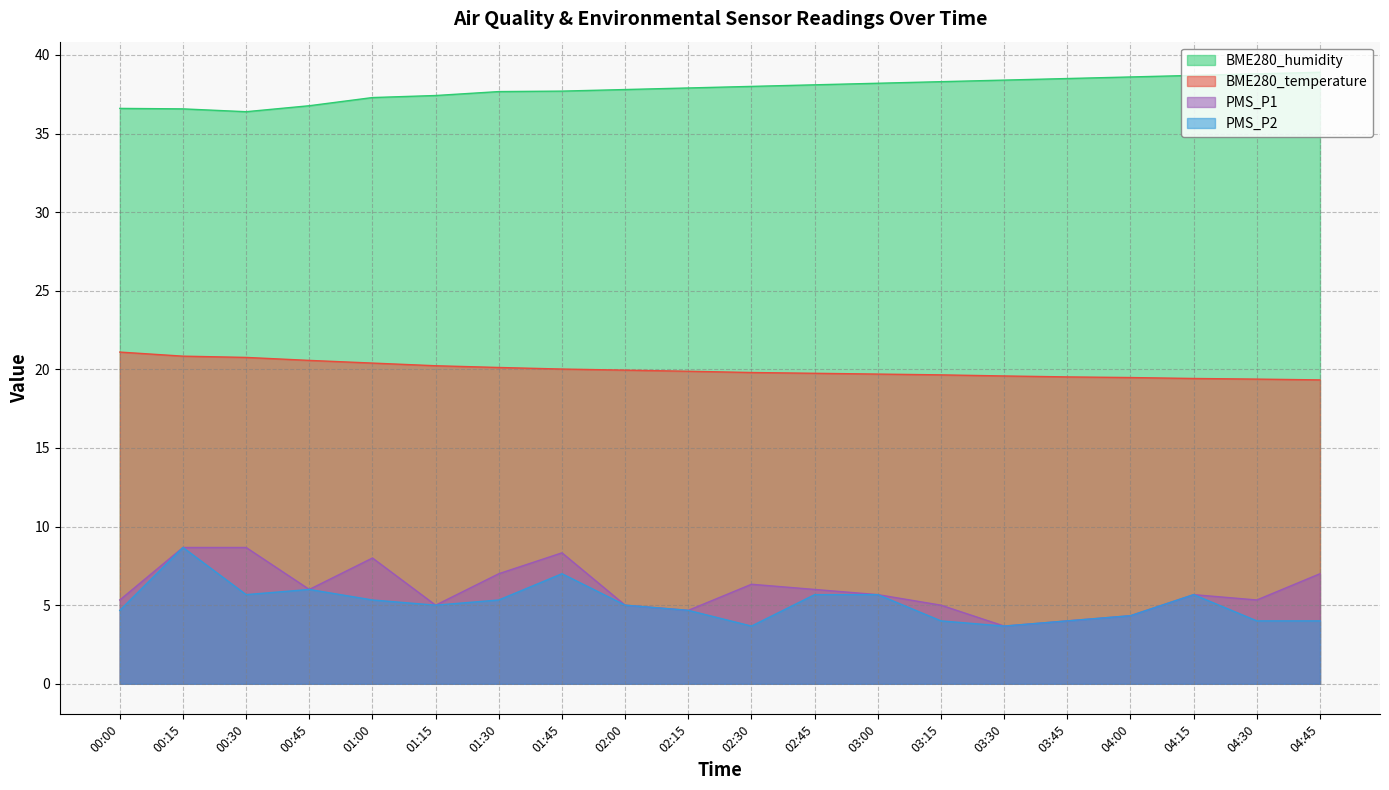

At which category does PMS_P1 reach its first local valley?

00:45